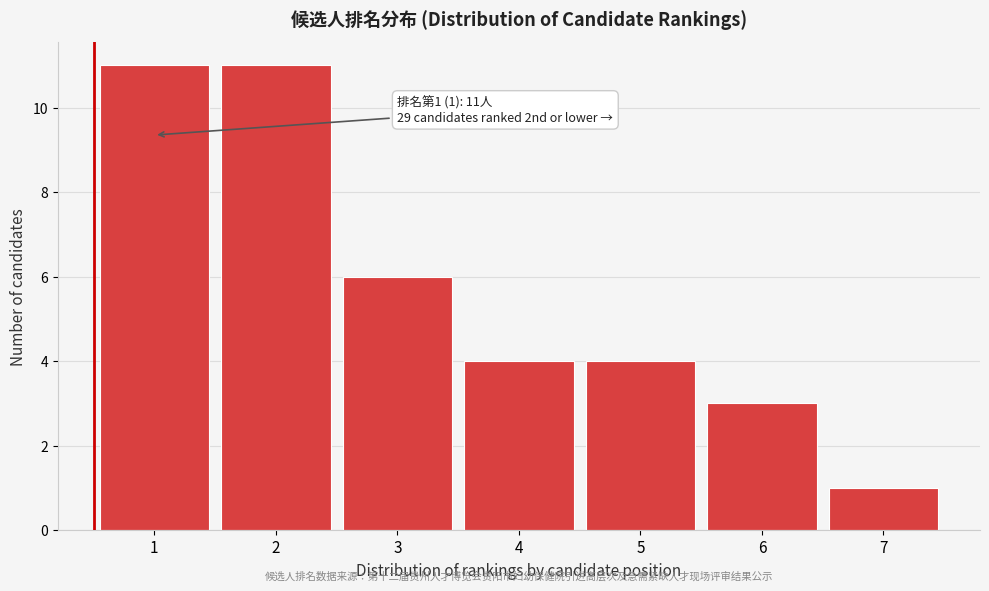

Reading left to right, extract all data points from this chart.

1=11	2=11	3=6	4=4	5=4	6=3	7=1